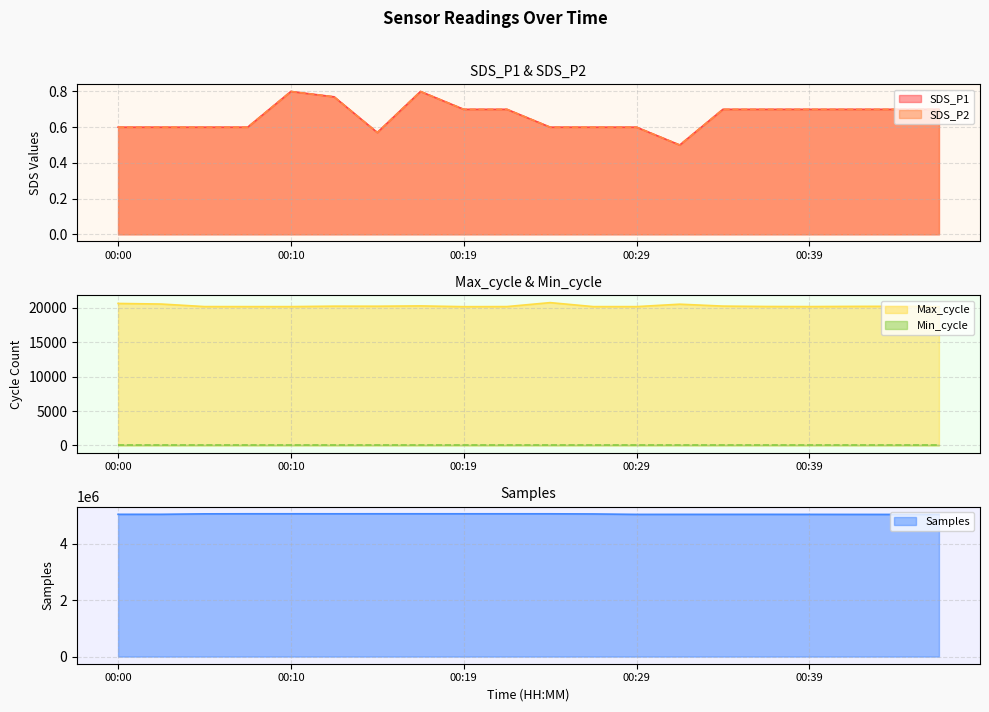

Is it true that Max_cycle equals 20635 at 00:00?

True